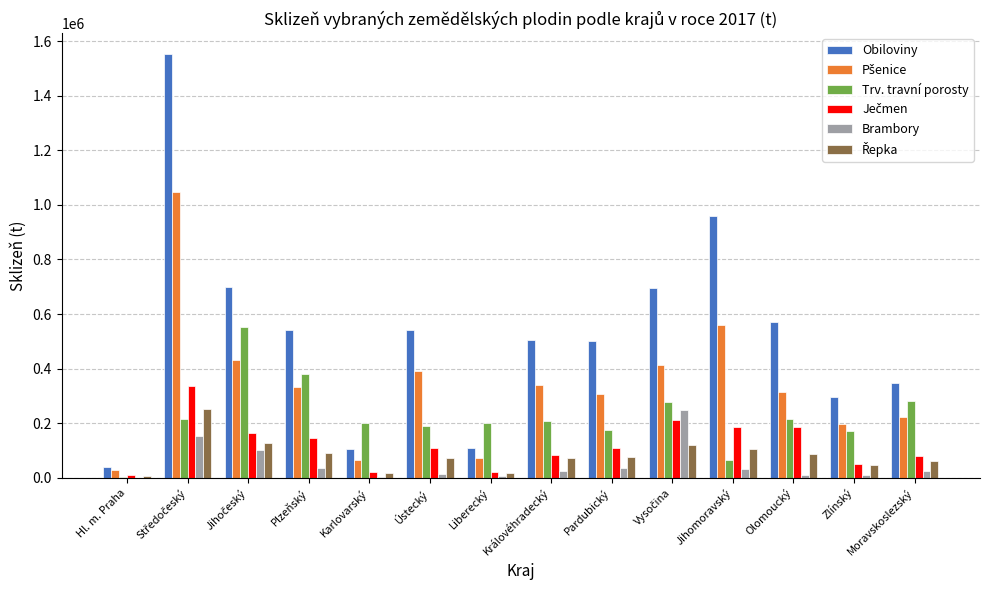

Which series has the largest total across all categories?

Obiloviny